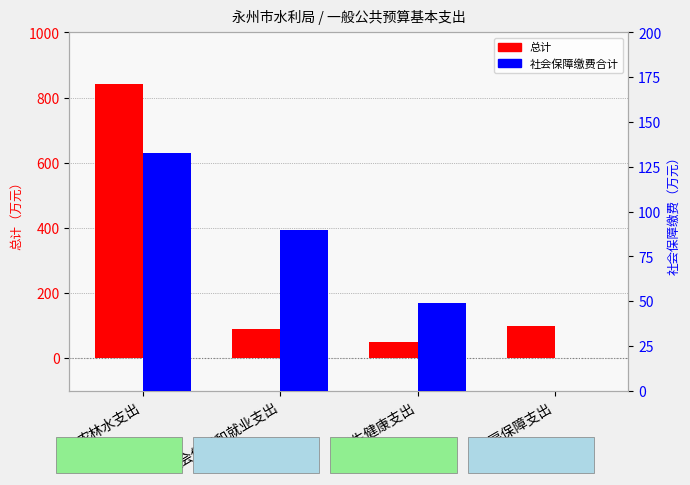

Reading left to right, what are all the values shown in this chart?

总计: 842.4	89.7	48.8	97.8
社会保障缴费合计: 132.7	89.7	48.8	0.0